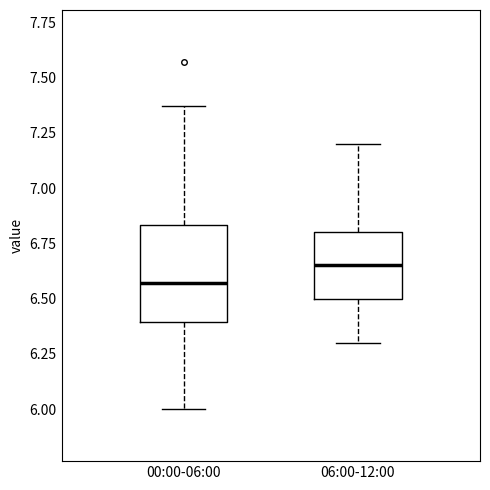

Where is the lower edge of the box for 00:00-06:00 on the y-axis? The values are not printed on the chart, so give them approximately, as read against the axis.

6.40